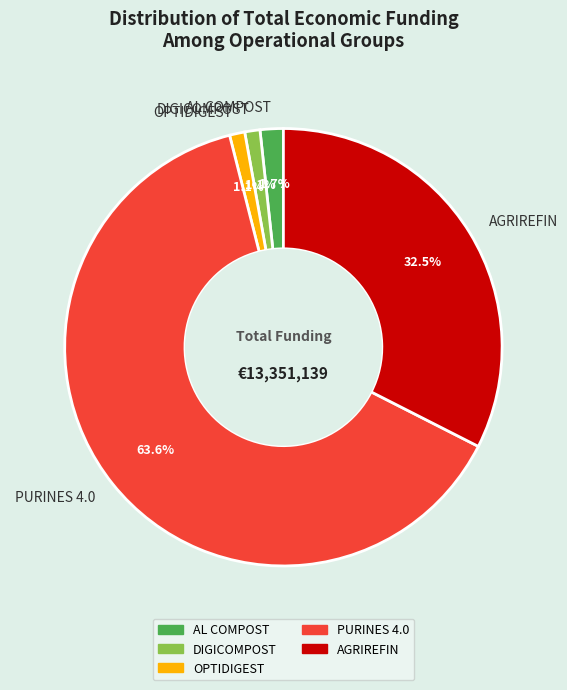

Count the number of slices in the pie.

5